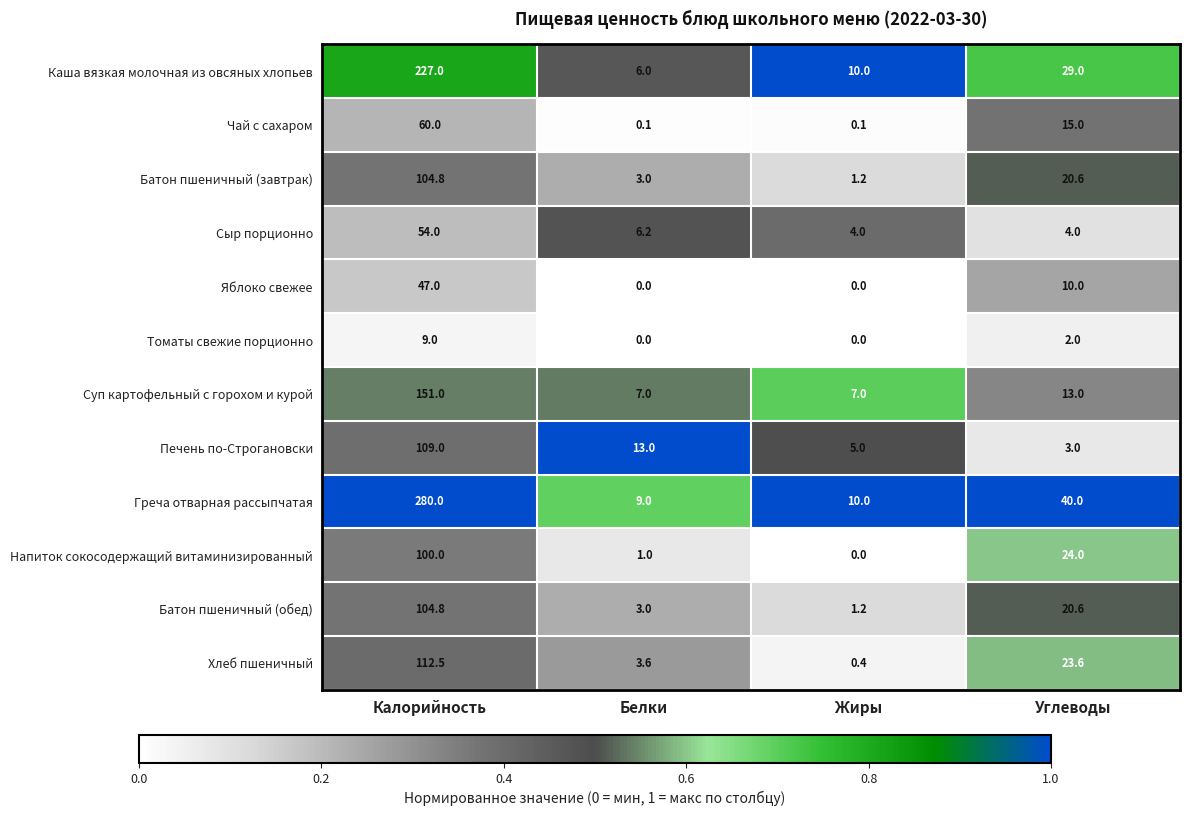

What value does the Суп картофельный с горохом и курой series have at Белки?

7.0